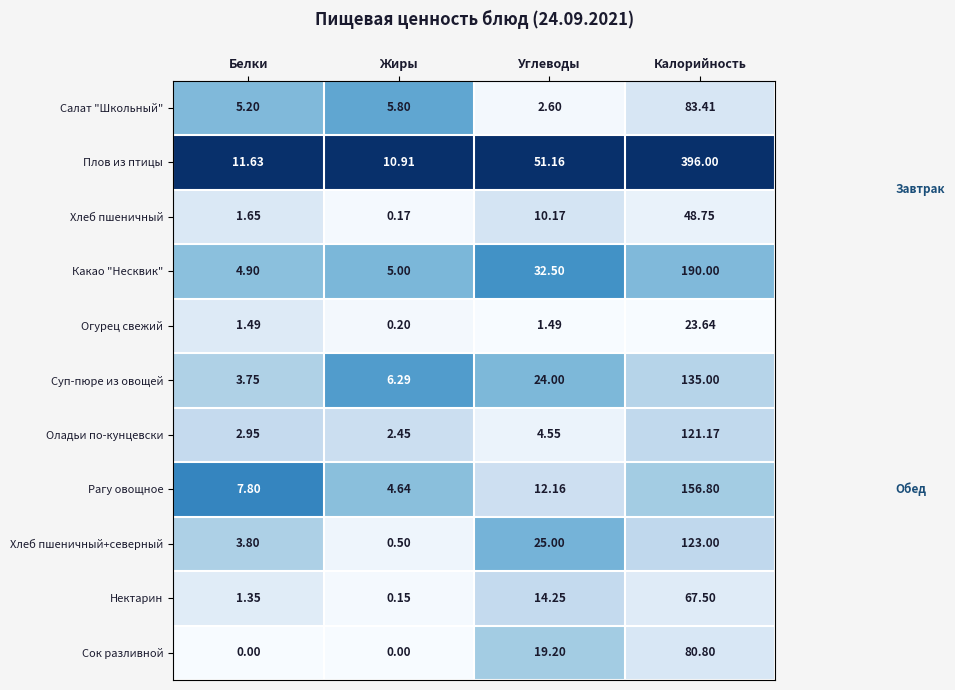

Which series changed the most between Белки and Жиры?

Хлеб пшеничный+северный